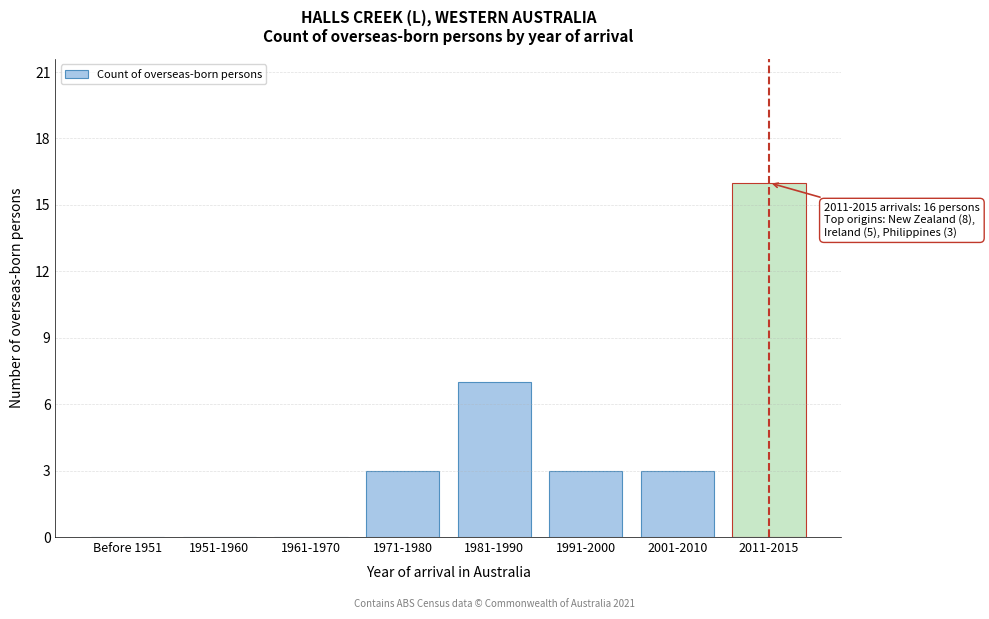

Reading right to left, list all the values displayed in this chart.

2011-2015=16	2001-2010=3	1991-2000=3	1981-1990=7	1971-1980=3	1961-1970=0	1951-1960=0	Before 1951=0